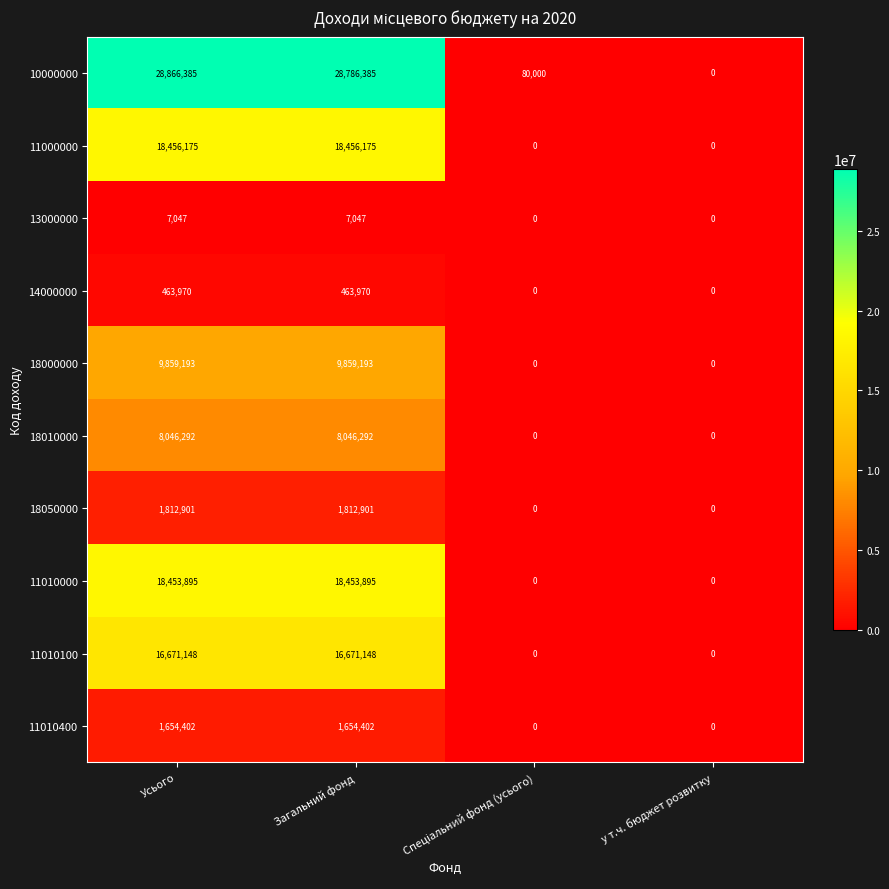

What is the total value across all series at Загальний фонд?

104211408